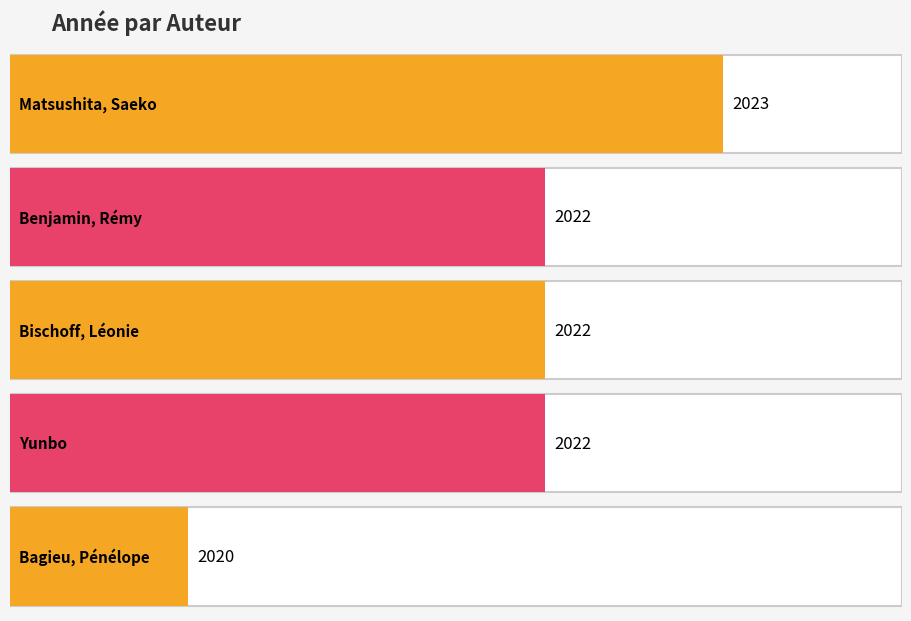

What position from the right is Benjamin, Rémy?

4